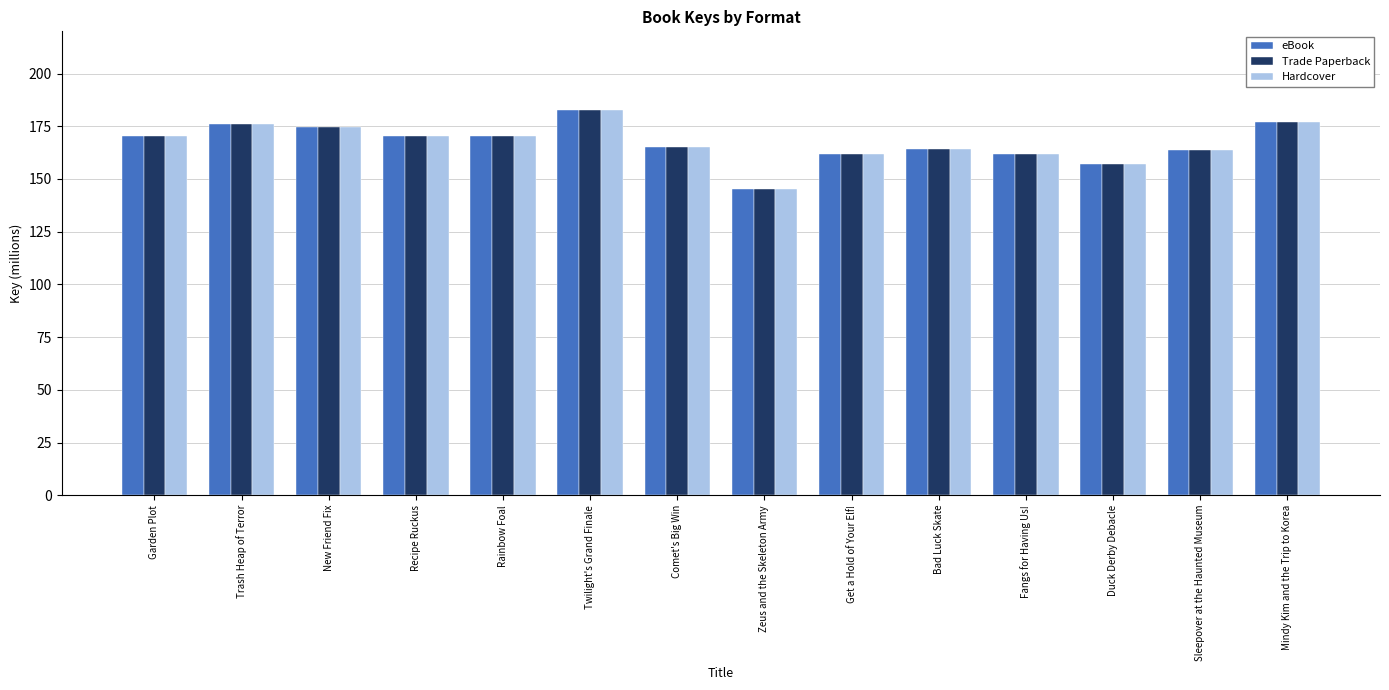

What is the difference between the maximum and minimum values in the Trade Paperback series?

37.3